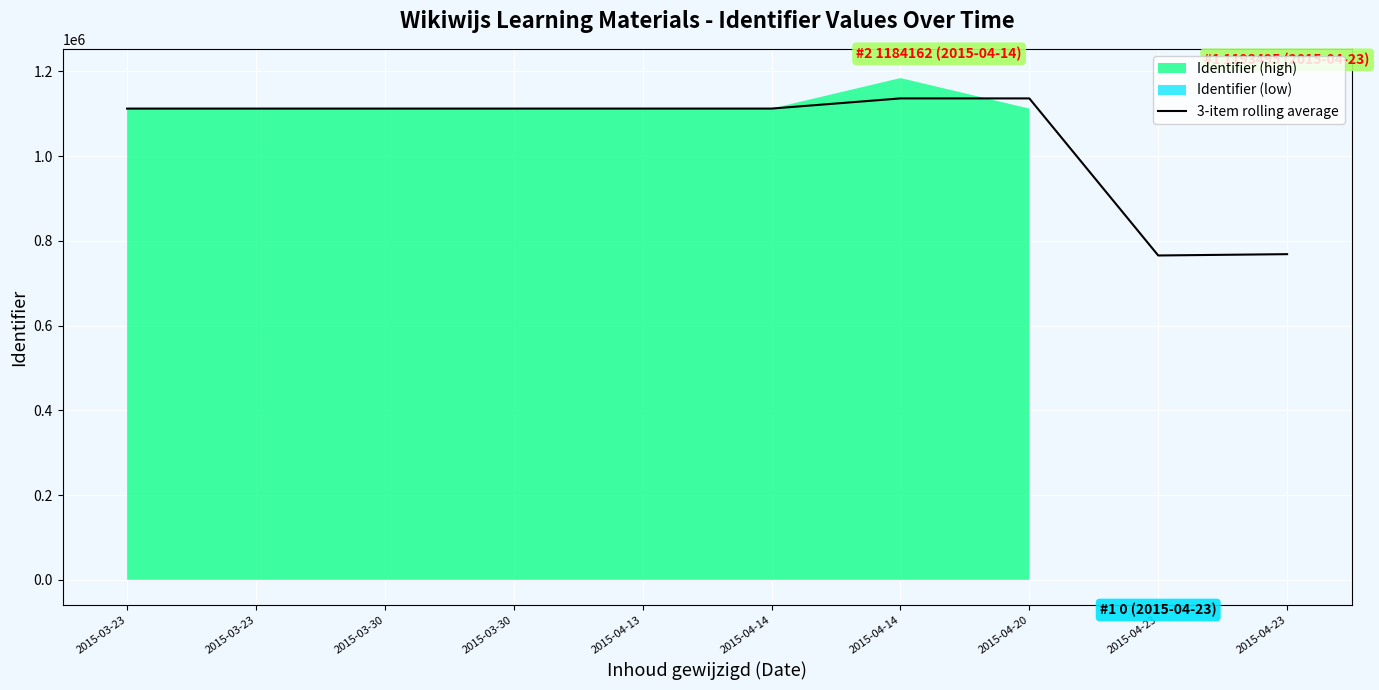

How many interior local peaks (higher than both neighbors) does the data have?

2